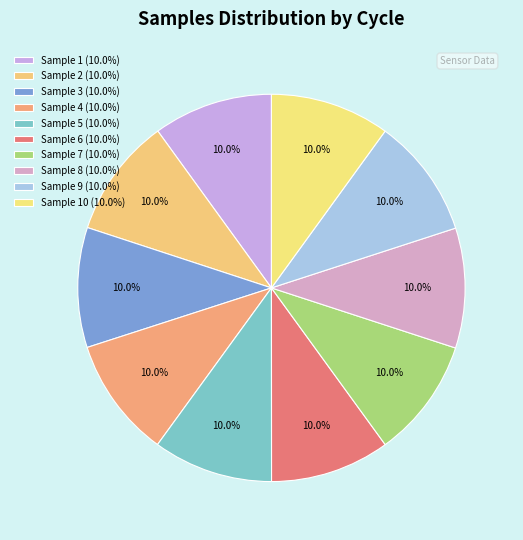

How many segments does this pie chart have?

10